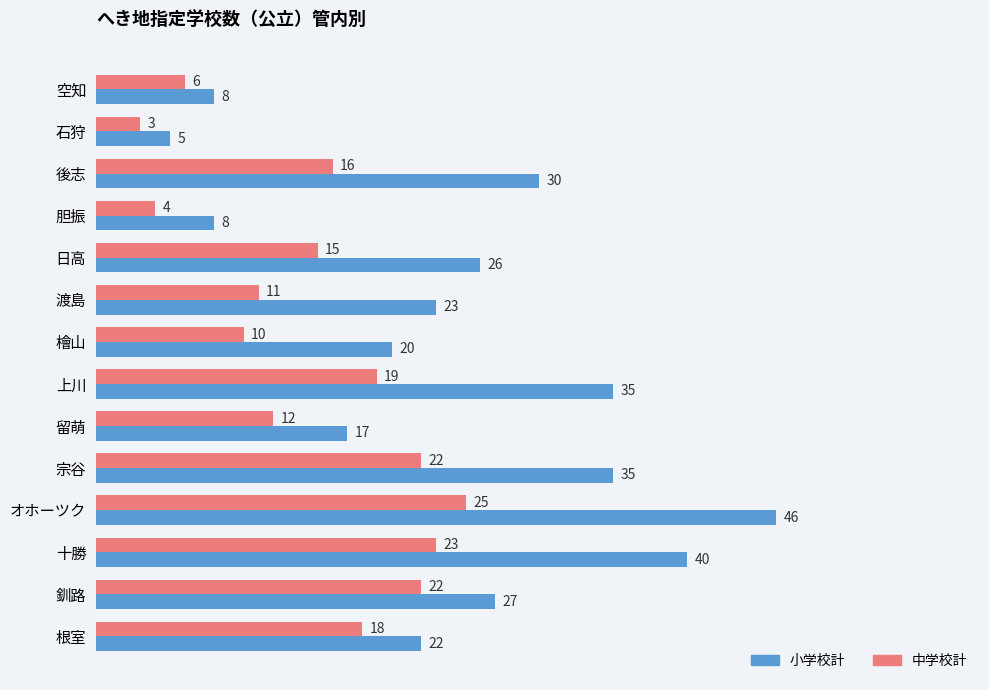

Rank the series by their average value, from highest to lowest.

小学校計, 中学校計